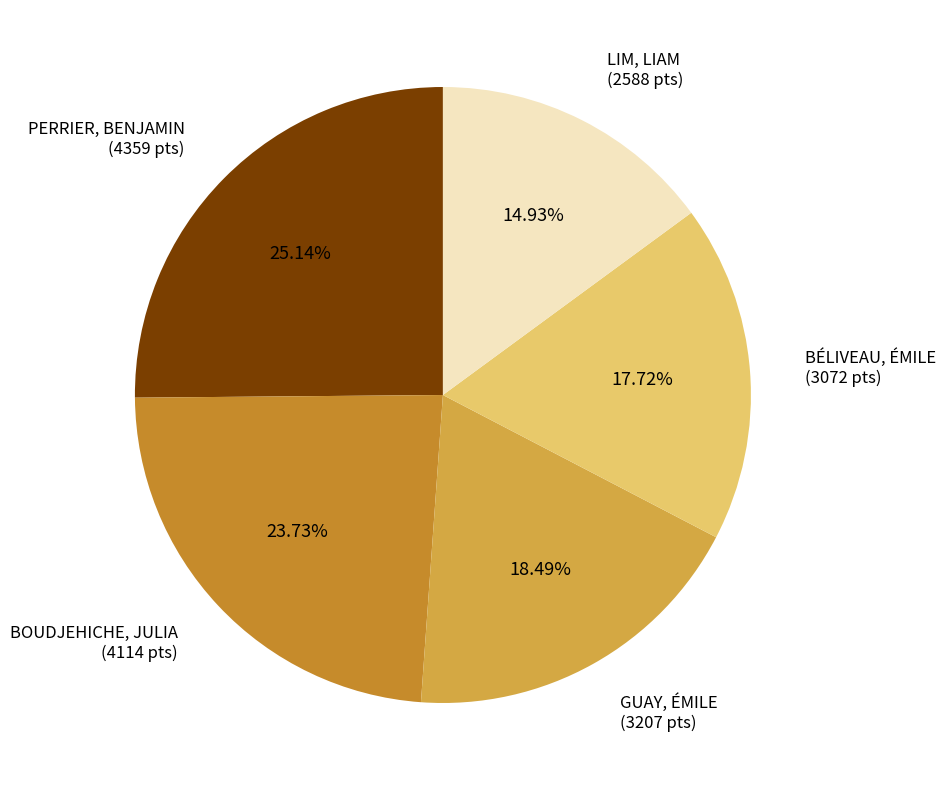

Is there any slice that represents more than half of the pie?

No